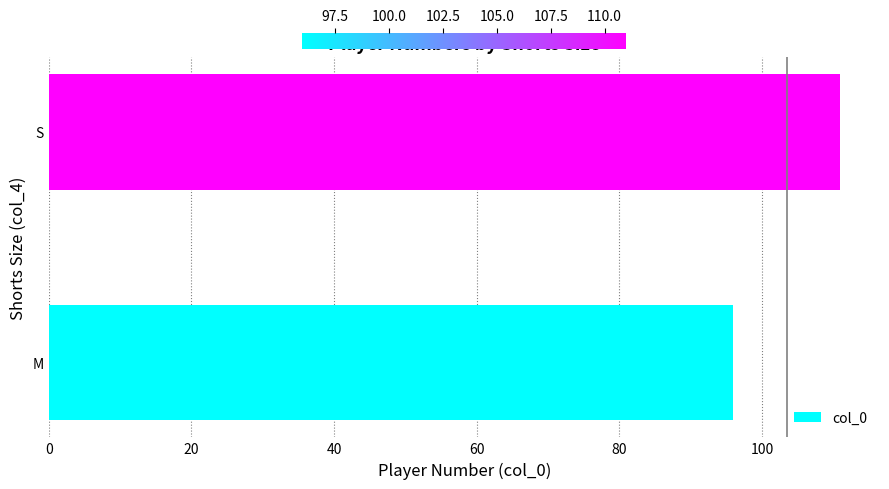

What is the minimum value shown in the chart?

96